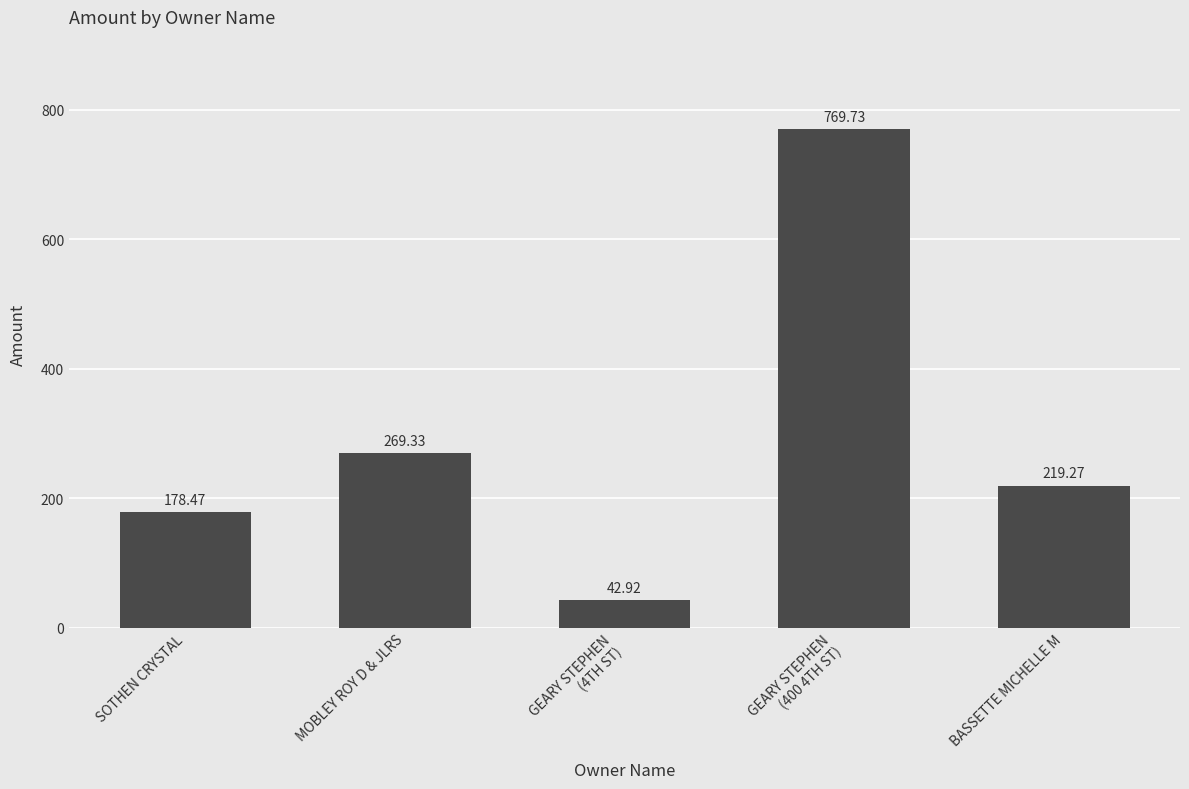

Reading left to right, what are all the values shown in this chart?

178.5	269.3	42.9	769.7	219.3